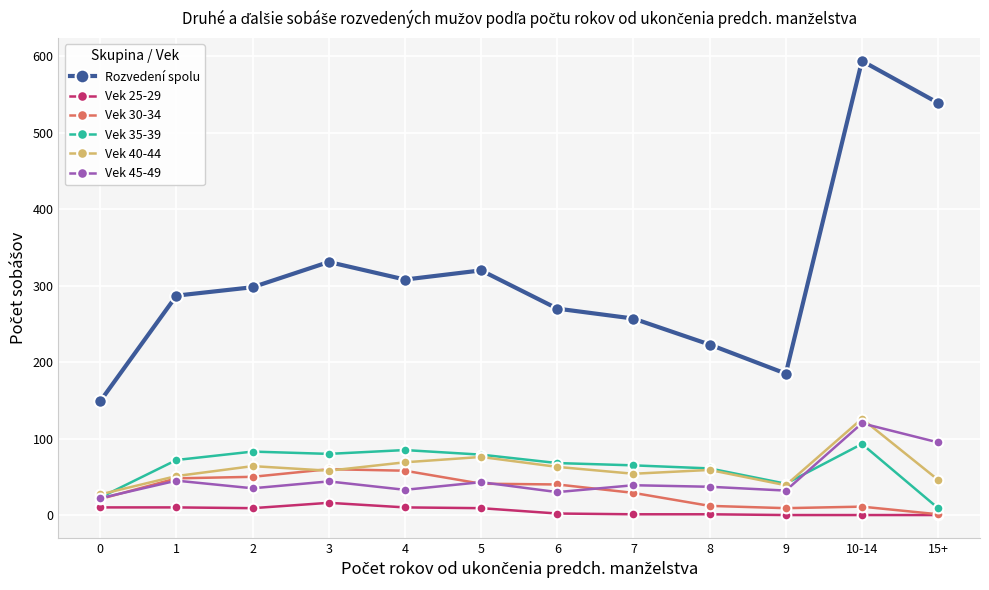

True or false: Rozvedení spolu and Vek 30-34 intersect in this chart.

False